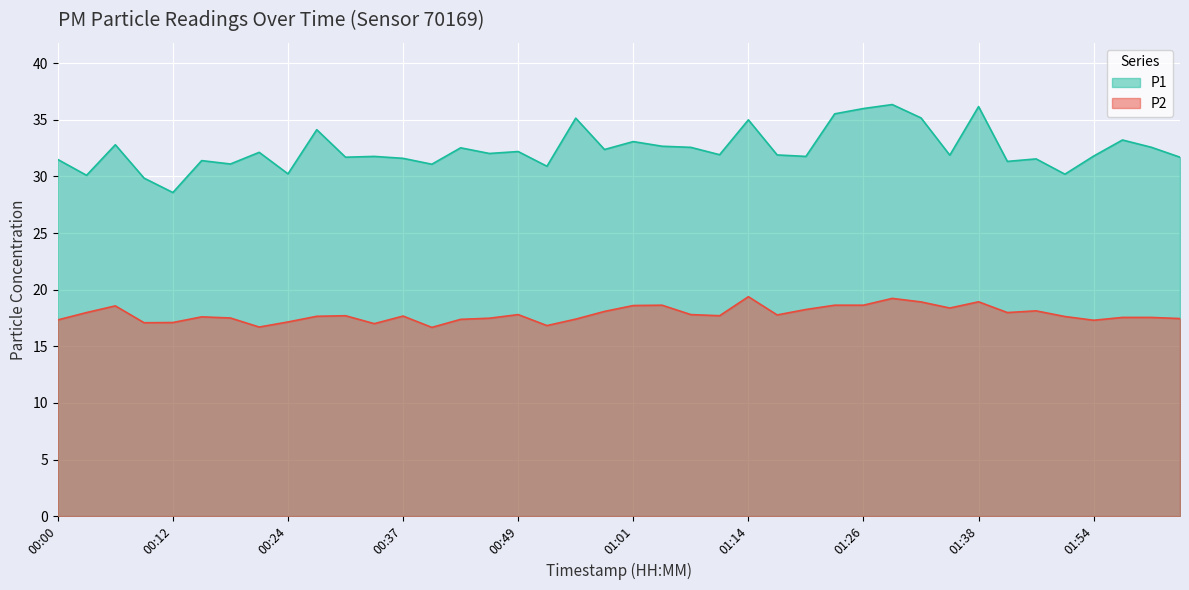

Reading right to left, list all the values displayed in this chart.

P1: 02:03=31.7	02:00=32.6	01:57=33.2	01:54=31.8	01:51=30.2	01:48=31.6	01:41=31.3	01:38=36.2	01:35=31.9	01:32=35.2	01:29=36.4	01:26=36.0	01:23=35.5	01:20=31.8	01:17=31.9	01:14=35.0	01:11=31.9	01:08=32.6	01:05=32.7	01:01=33.1	00:58=32.4	00:55=35.1	00:52=30.9	00:49=32.2	00:46=32.0	00:43=32.5	00:40=31.1	00:37=31.6	00:34=31.8	00:31=31.7	00:27=34.1	00:24=30.2	00:21=32.1	00:18=31.1	00:15=31.4	00:12=28.6	00:09=29.9	00:06=32.8	00:03=30.1	00:00=31.5
P2: 02:03=17.4	02:00=17.6	01:57=17.6	01:54=17.3	01:51=17.6	01:48=18.1	01:41=18.0	01:38=18.9	01:35=18.4	01:32=18.9	01:29=19.2	01:26=18.6	01:23=18.6	01:20=18.2	01:17=17.8	01:14=19.4	01:11=17.7	01:08=17.8	01:05=18.6	01:01=18.6	00:58=18.1	00:55=17.4	00:52=16.8	00:49=17.8	00:46=17.5	00:43=17.4	00:40=16.7	00:37=17.7	00:34=17.0	00:31=17.7	00:27=17.6	00:24=17.1	00:21=16.7	00:18=17.5	00:15=17.6	00:12=17.1	00:09=17.1	00:06=18.6	00:03=18.0	00:00=17.3